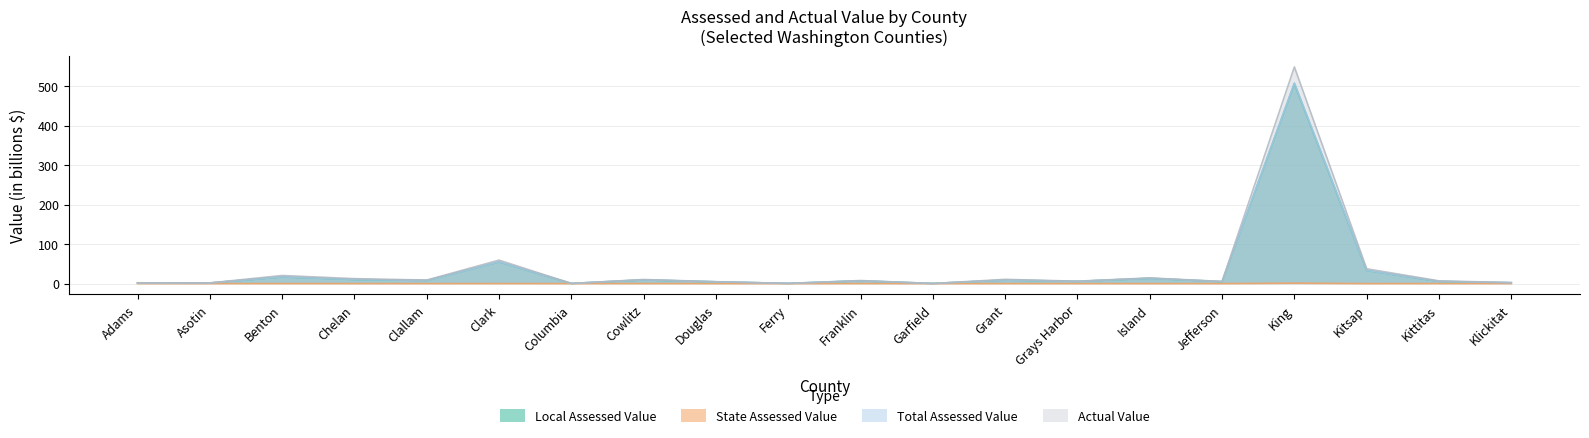

Between Benton and Chelan, which is larger?

Benton